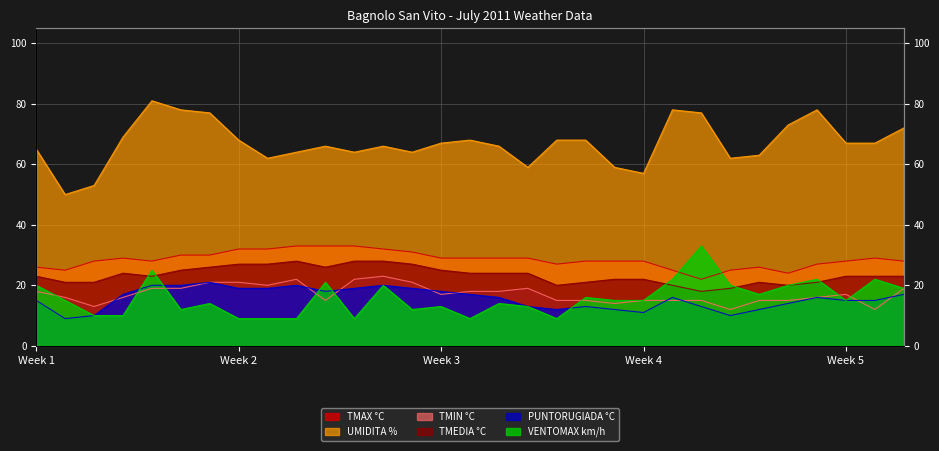

What is the value of the VENTOMAX km/h point at the 14th from the left?

12